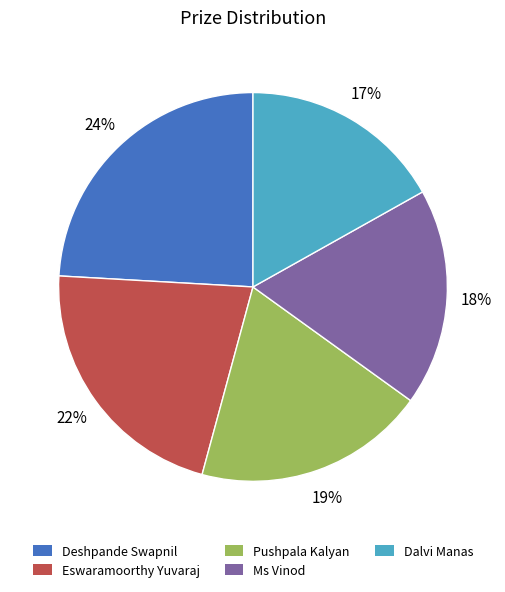

Is it true that Dalvi Manas is 30% of the pie?

False